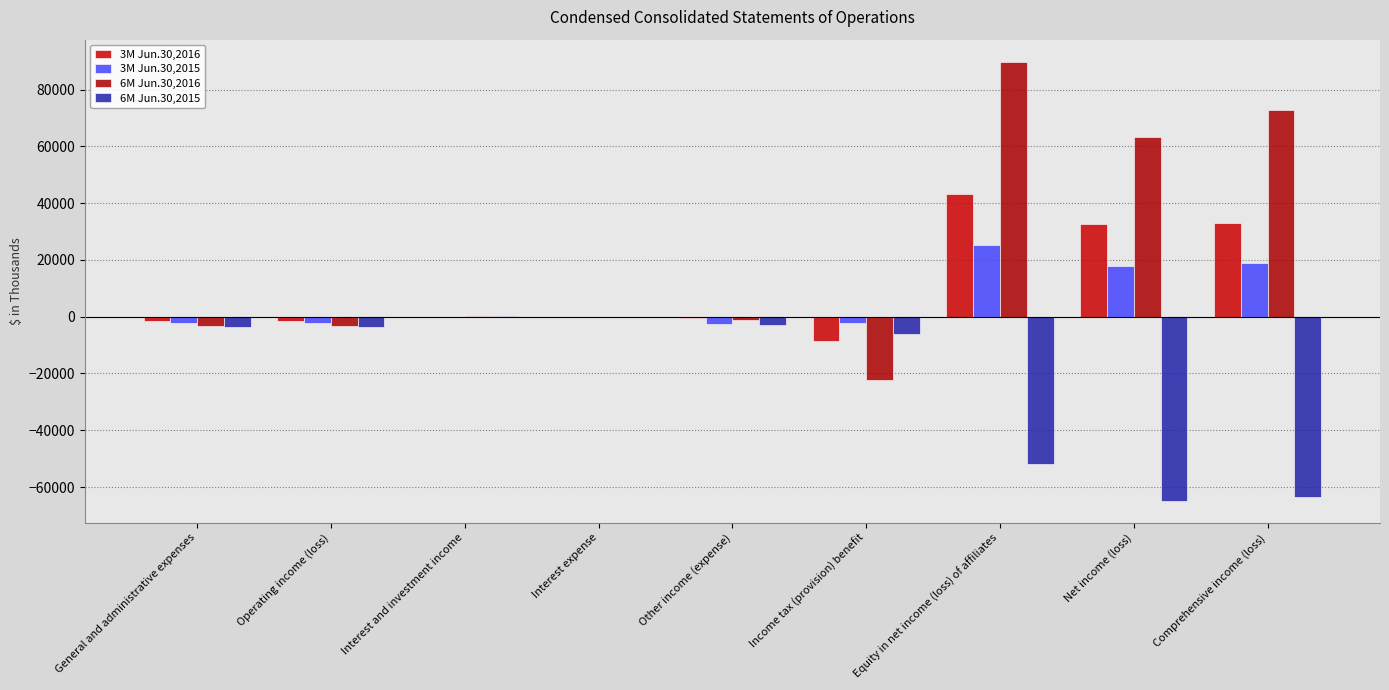

Is it true that 6M Jun.30,2016 equals -31486 at Income tax (provision) benefit?

False